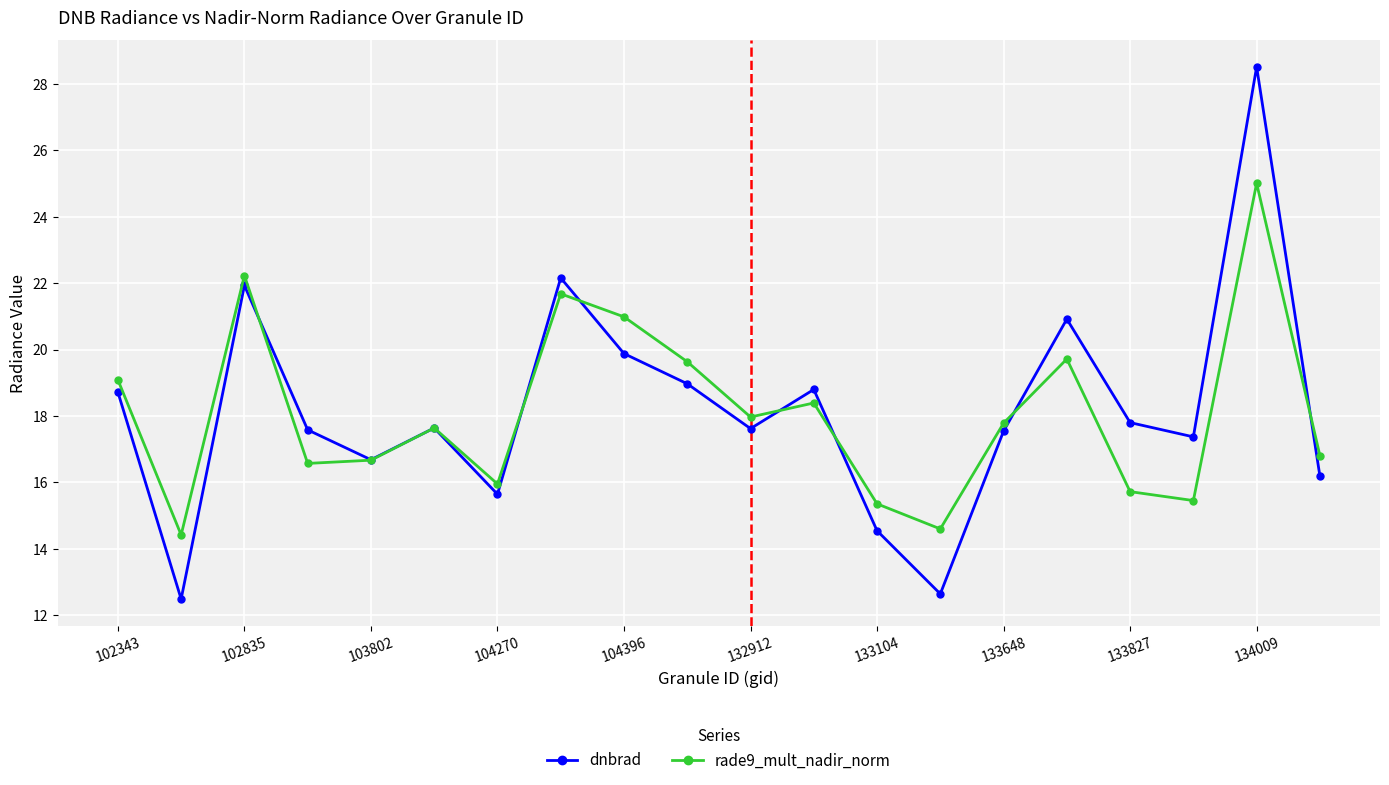

What is the smallest value displayed?

12.5